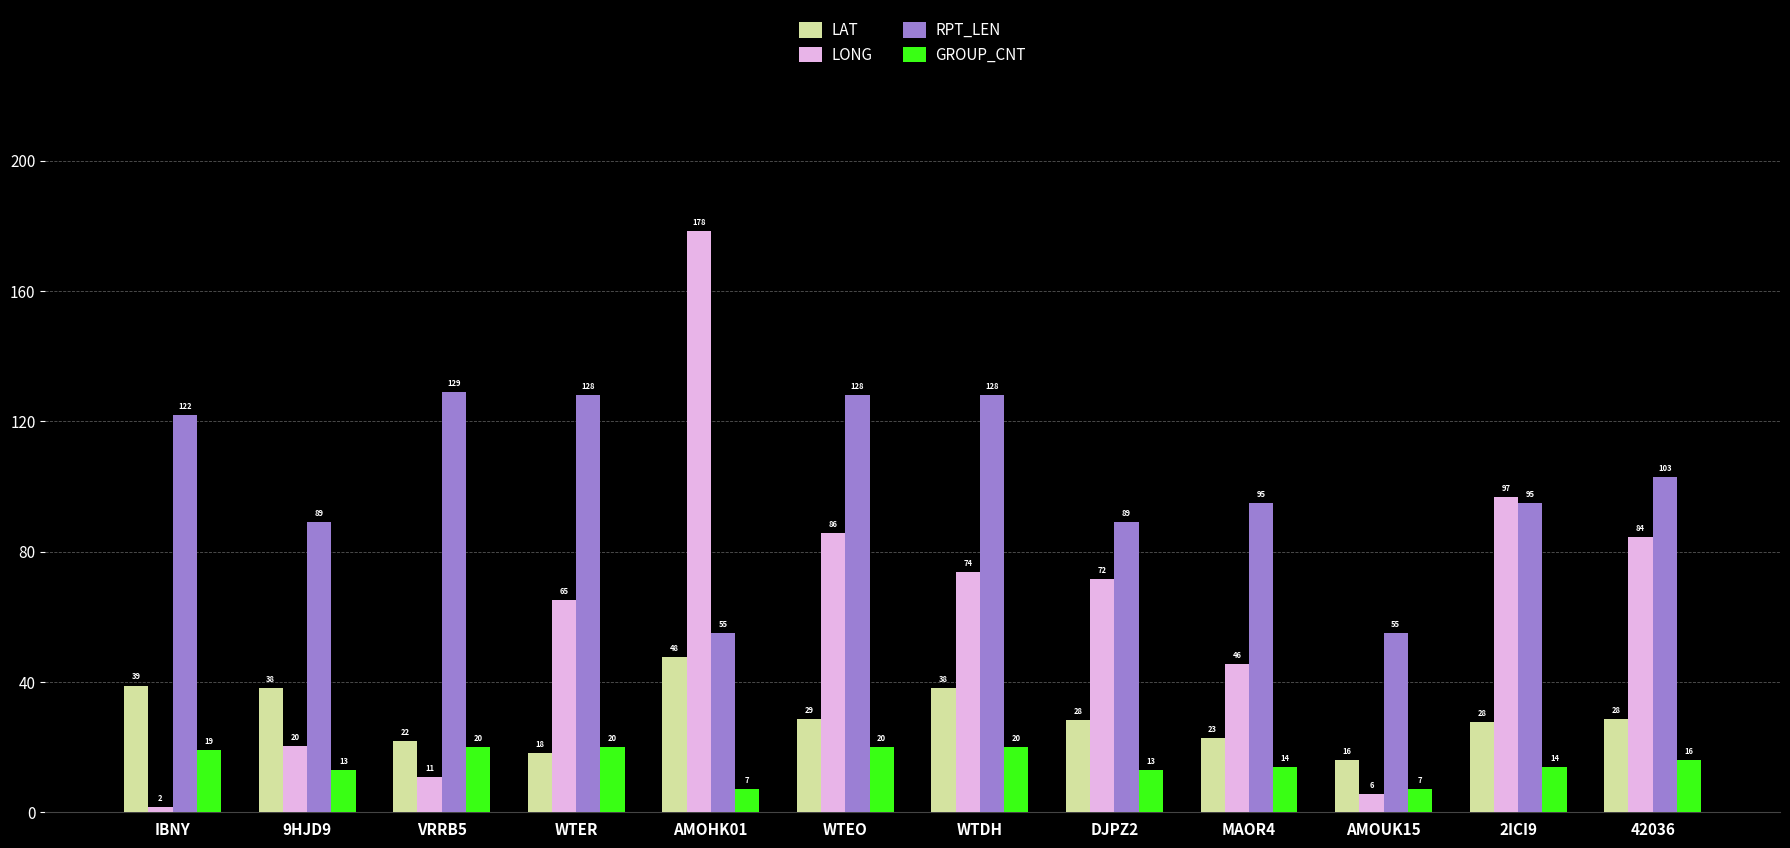

What is the difference between the maximum and minimum values in the LONG series?

176.8